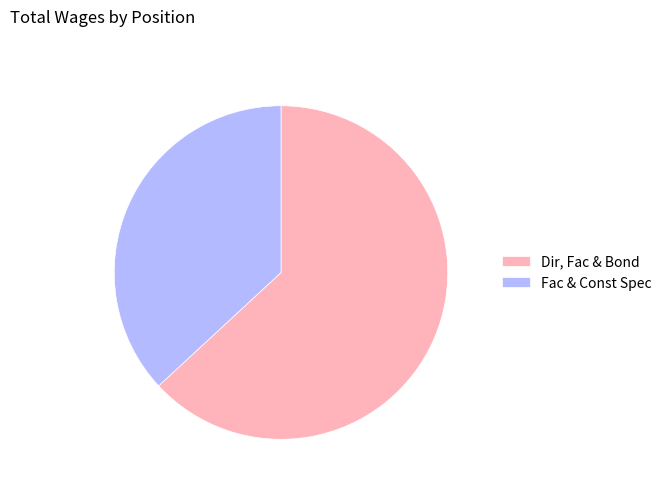

Approximately how many times larger is the value at Fac & Const Spec compared to Dir, Fac & Bond?

0.6